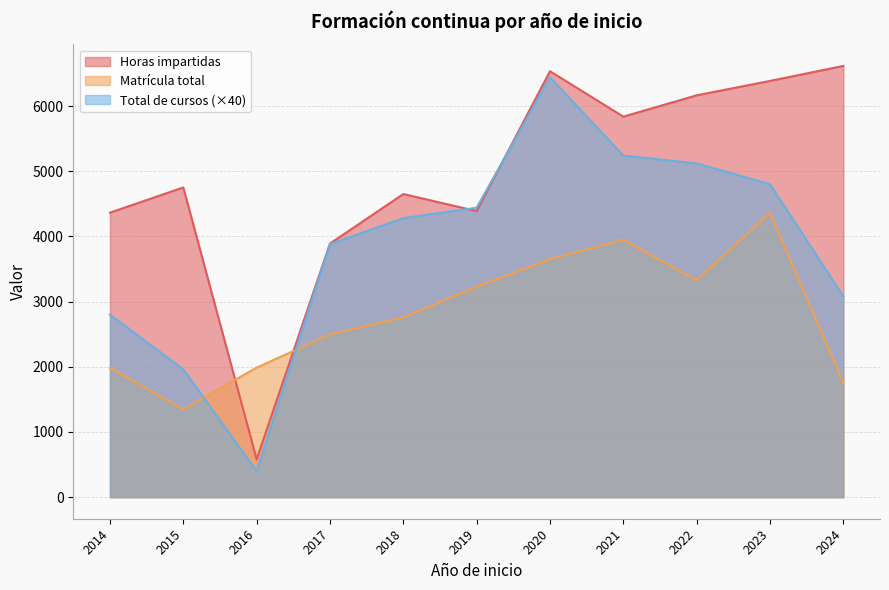

At which category is the sum across all series the highest?

2020